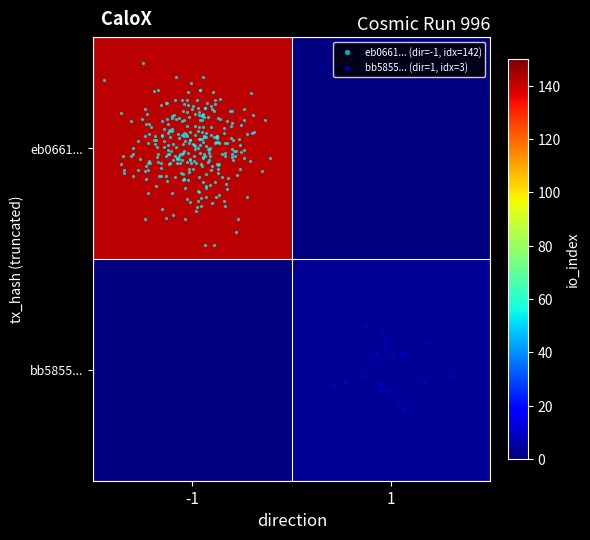

Reading left to right, extract all data points from this chart.

eb0661ce1ee72ccb034767b3dab1354837a3126: direction=-1	io_index=142
bb58555e2fc357c51e6bb43b94ad5d6095381b1: direction=1	io_index=3